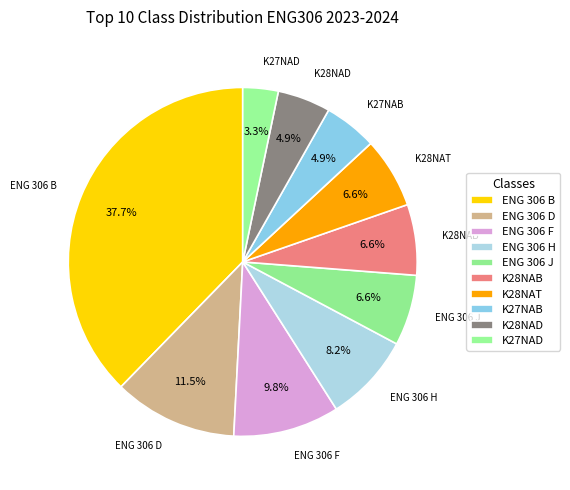

Which has a higher value, ENG 306 H or K27NAD?

ENG 306 H